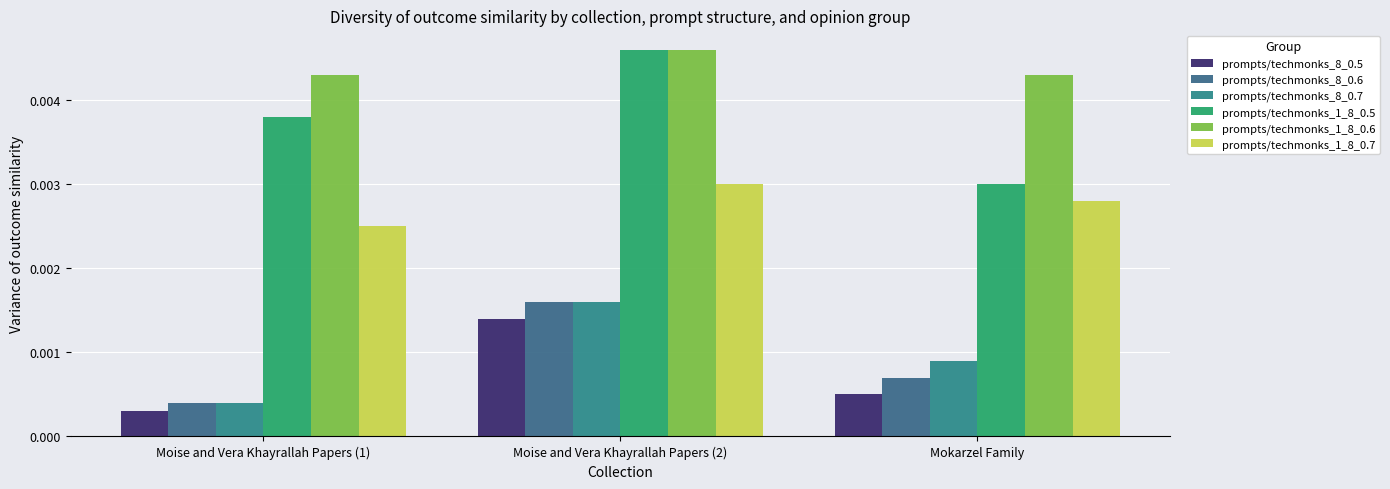

Which category has the highest value in the prompts/techmonks_8_0.6 series?

Moise and Vera Khayrallah Papers (2)